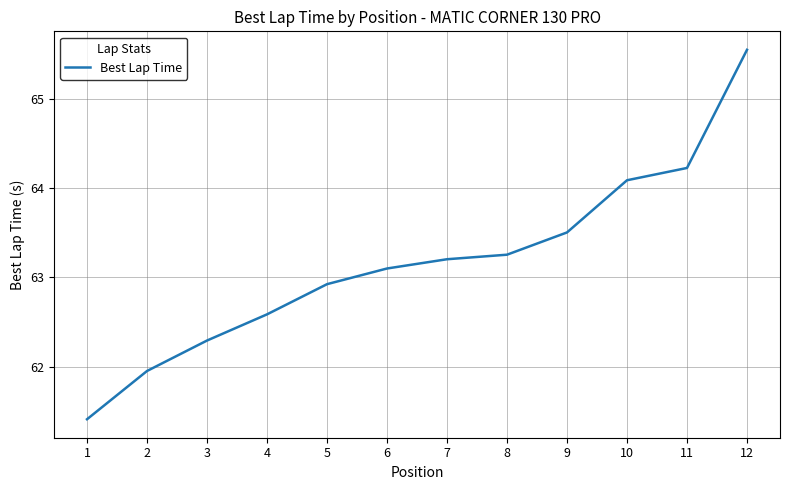

What is the difference between the maximum and minimum values?

4.1